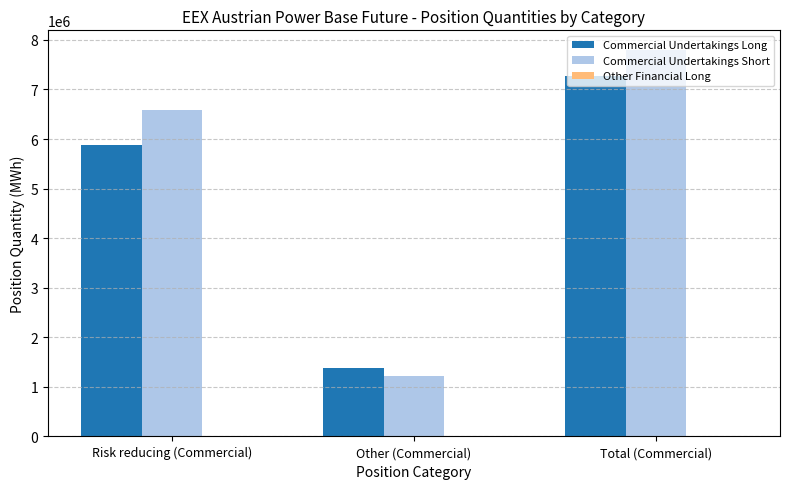

True or false: Commercial Undertakings Short has a value of 6583186 at Risk reducing (Commercial).

True